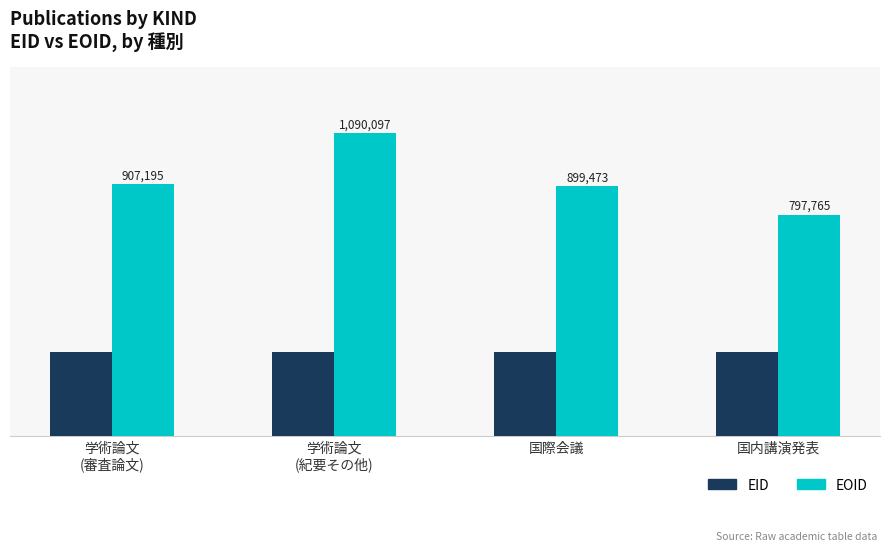

Rank the series by their maximum value, from lowest to highest.

EID, EOID